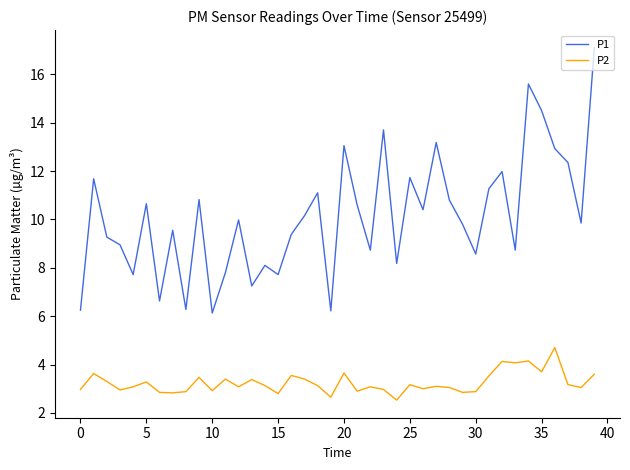

Which series has the widest spread of values?

P1